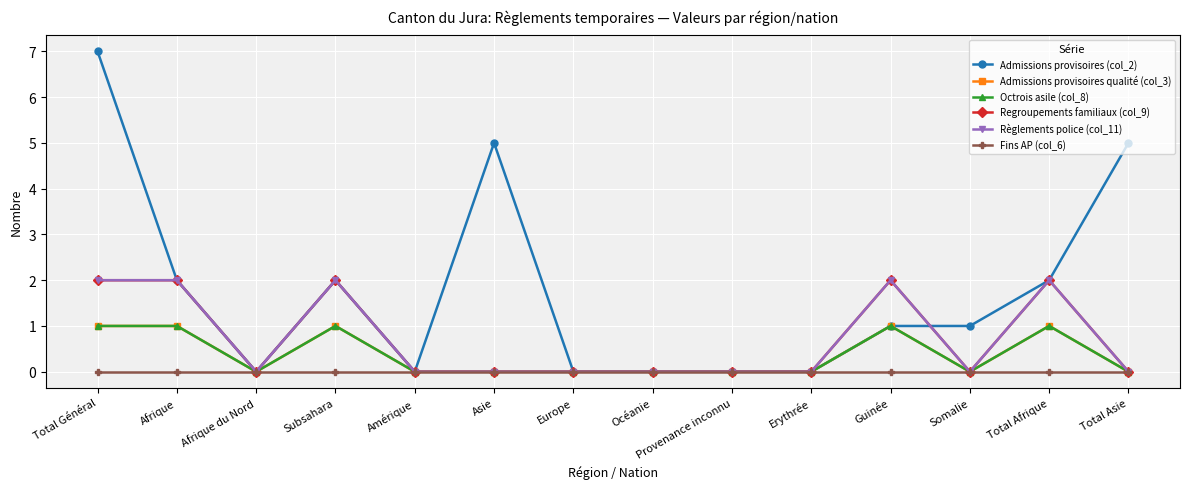

True or false: Admissions provisoires (col_2) and Admissions provisoires qualité (col_3) cross at least once.

False